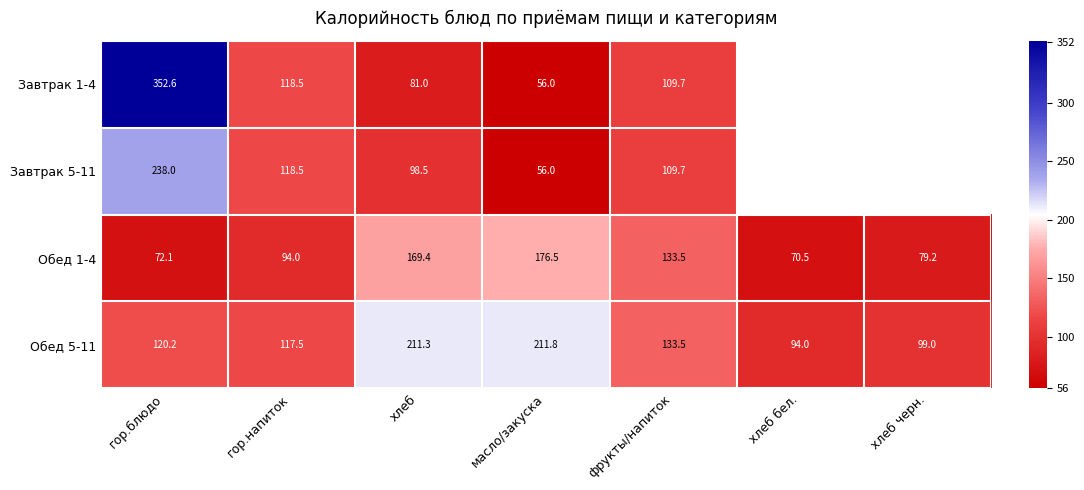

Is the value of Завтрак 5-11 at фрукты/напиток greater than the value of Обед 5-11 at гор.блюдо?

No